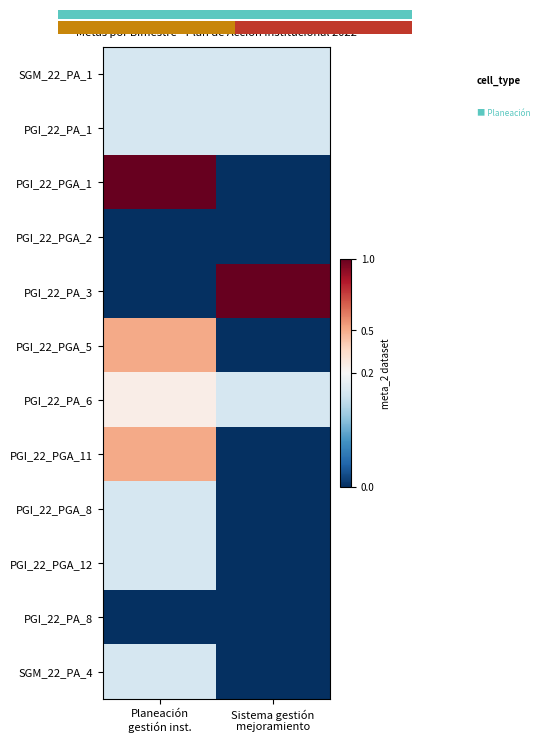

List the labels in order of PGI_22_PGA_1 value, largest first.

Planeación gestión inst., Sistema gestión mejoramiento